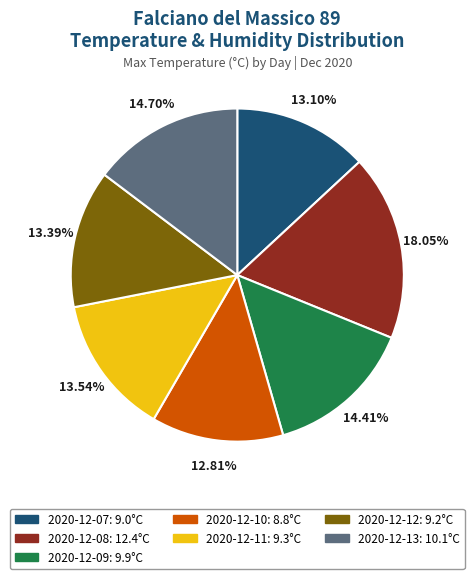

How many segments does this pie chart have?

7